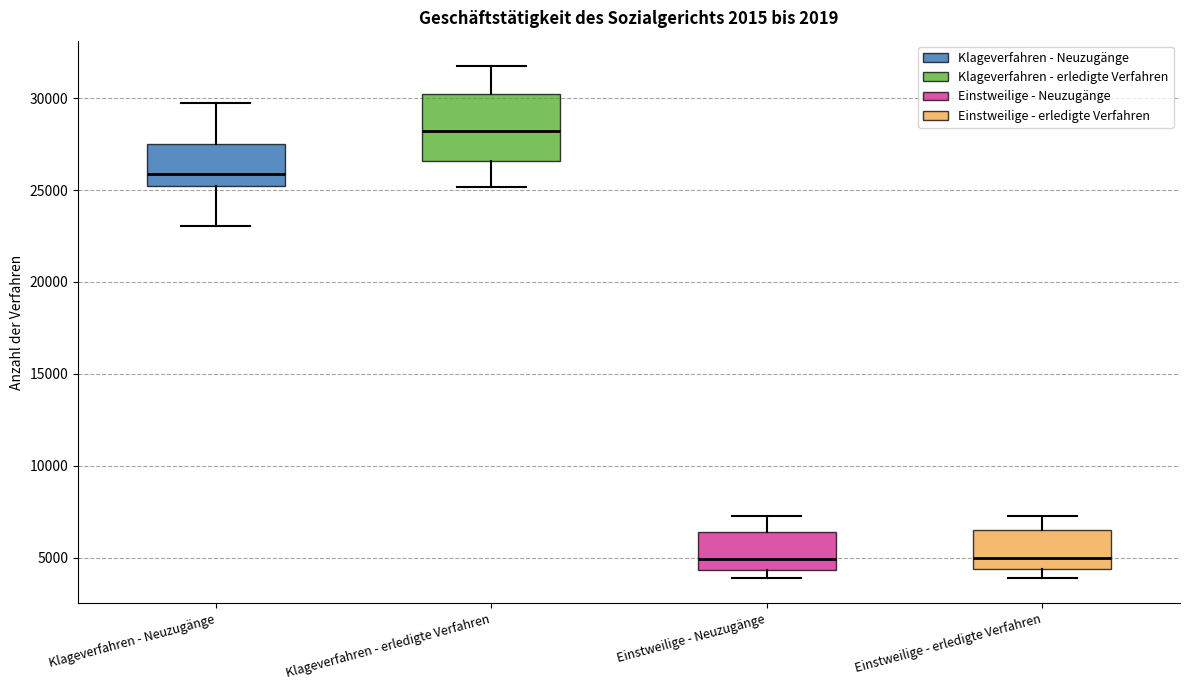

Reading left to right, read every box against the y-axis: the position of its median line, the range the box covers, and the ends of its whiskers. The values are not printed on the chart, so give them approximately, as read against the axis.

Klageverfahren - Neuzugänge: median 26000, box 25000 to 27500, whiskers 23000 to 29500
Klageverfahren - erledigte Verfahren: median 28000, box 26500 to 30000, whiskers 25000 to 31500
Einstweilige - Neuzugänge: median 5000, box 4500 to 6500, whiskers 4000 to 7500
Einstweilige - erledigte Verfahren: median 5000, box 4500 to 6500, whiskers 4000 to 7500